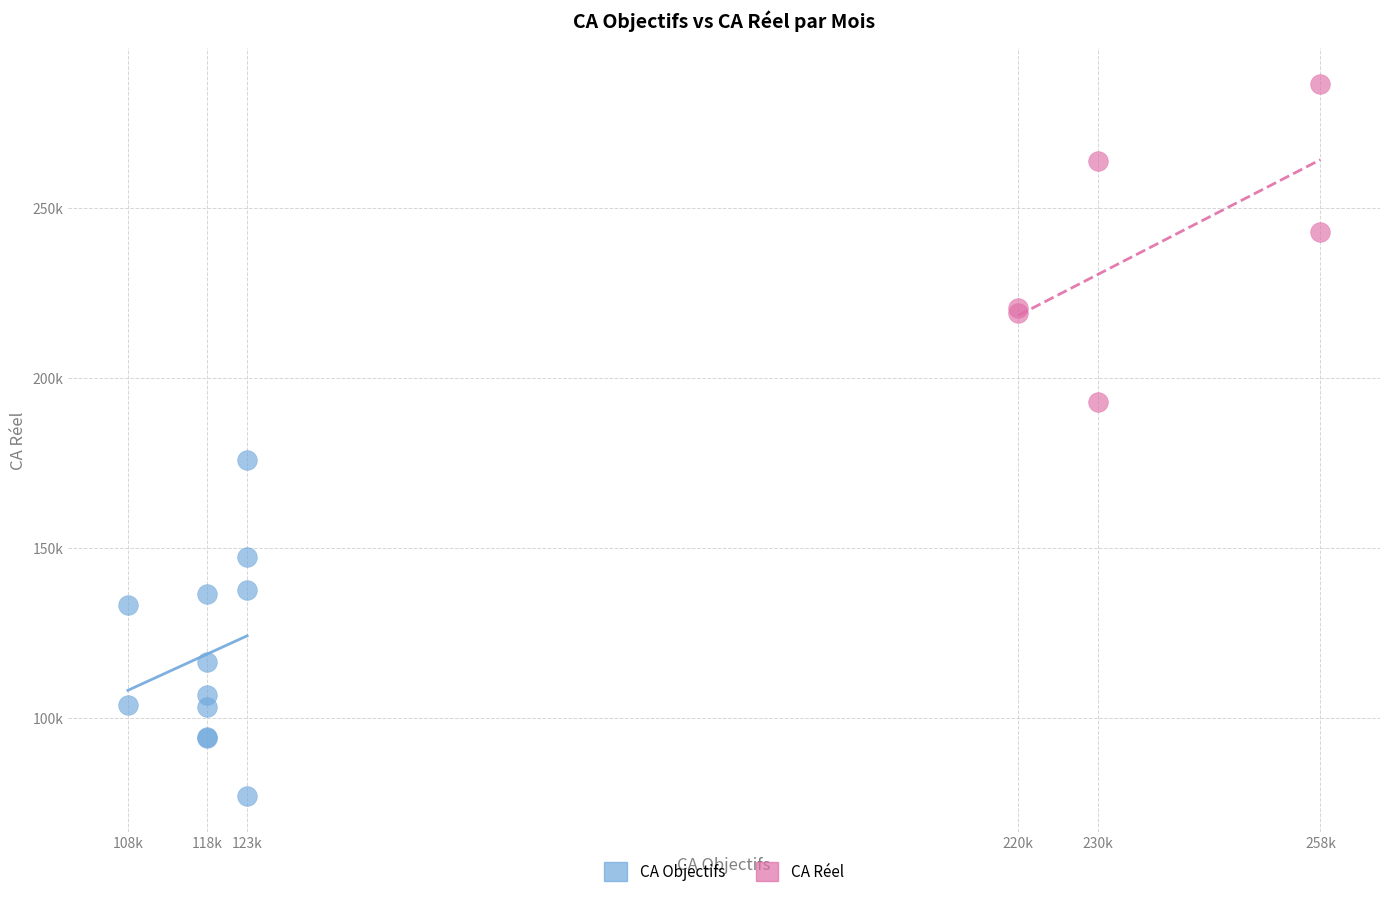

What are all the series names shown in the legend?

CA Objectifs, CA Réel